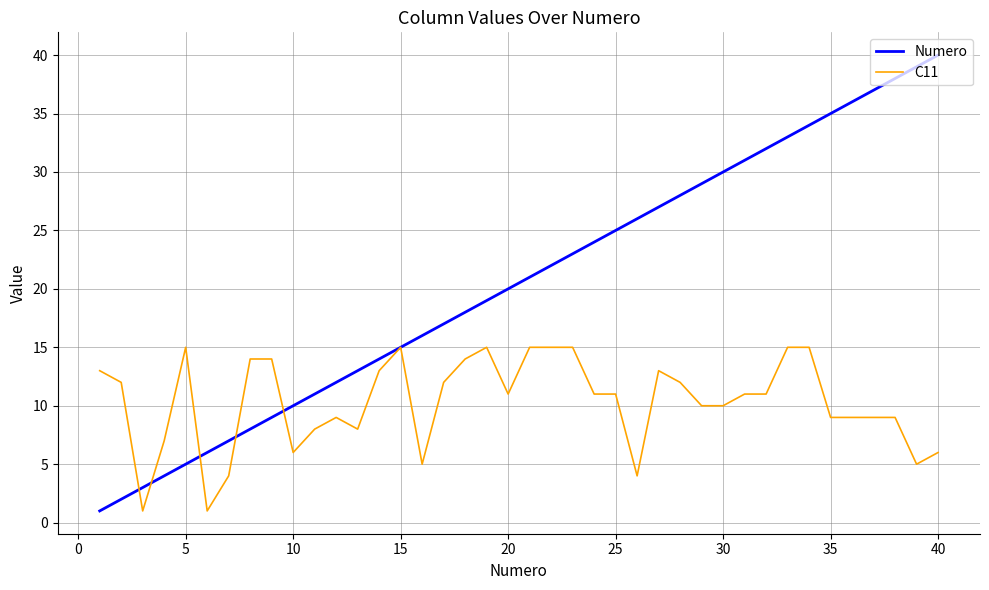

Which series has the widest spread of values?

Numero